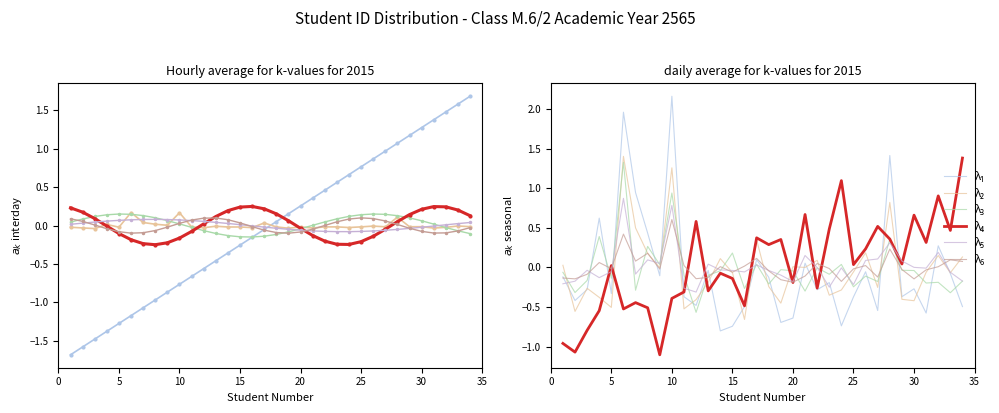

Which series has the largest range (max minus min)?

λ1